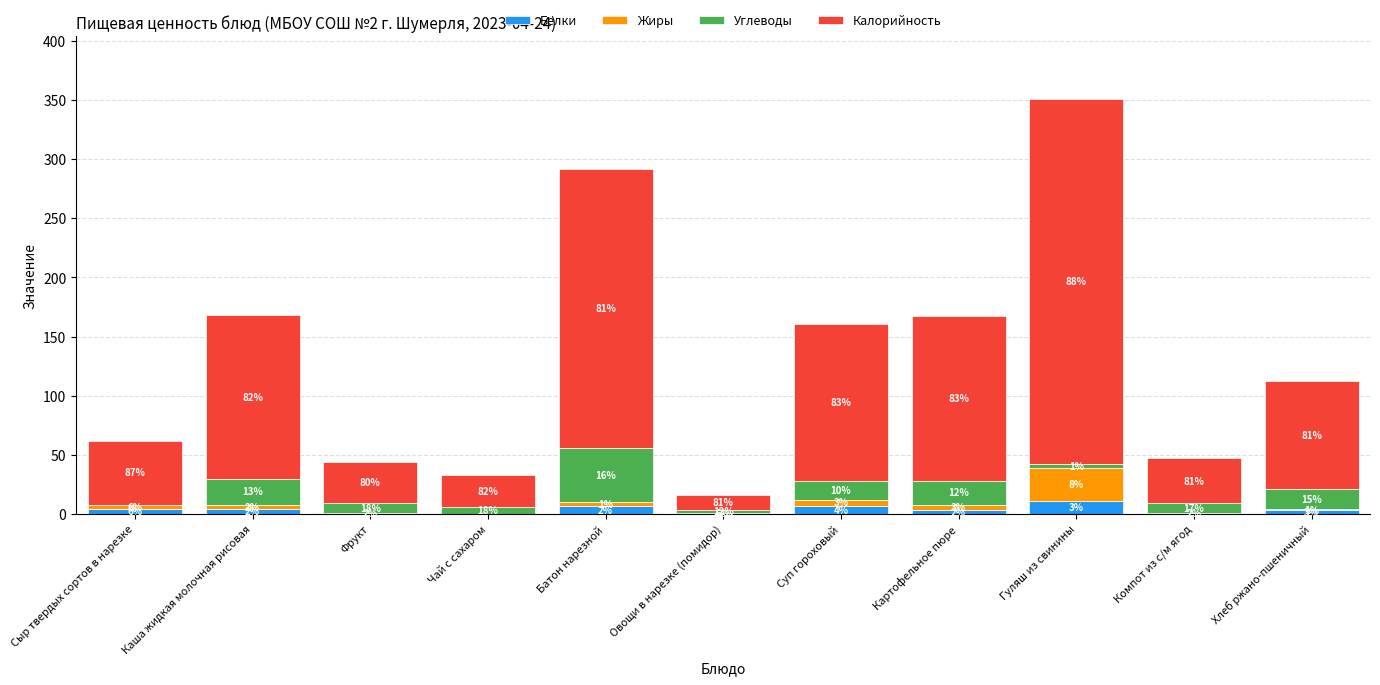

What is the sum of the Белки values at Батон нарезной and Сыр твердых сортов в нарезке?

11